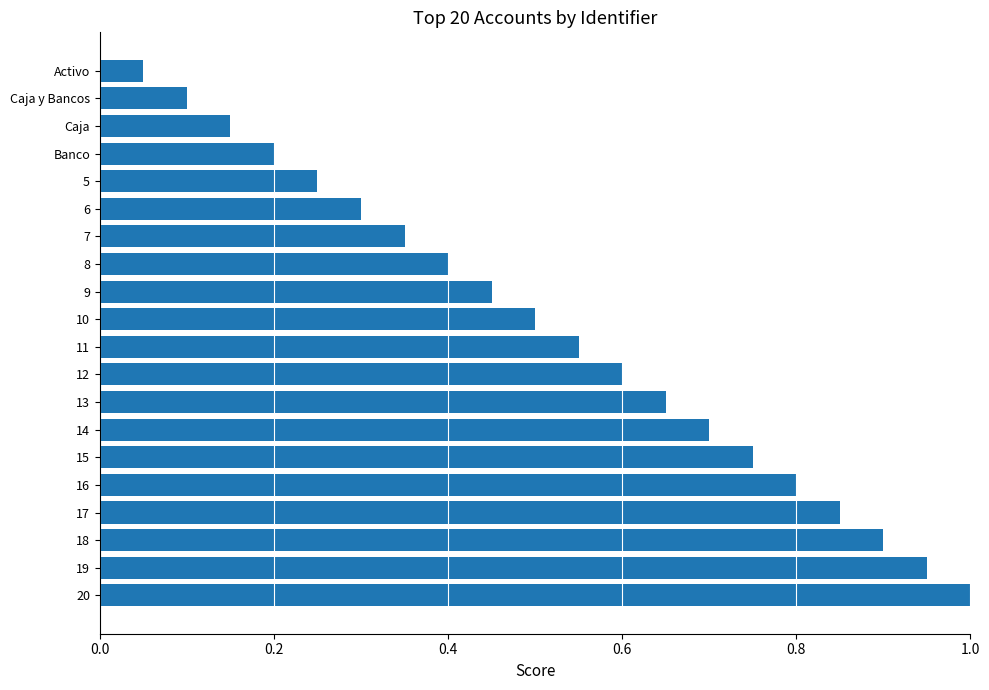

What is the sum of the values at 12 and 15?

1.4